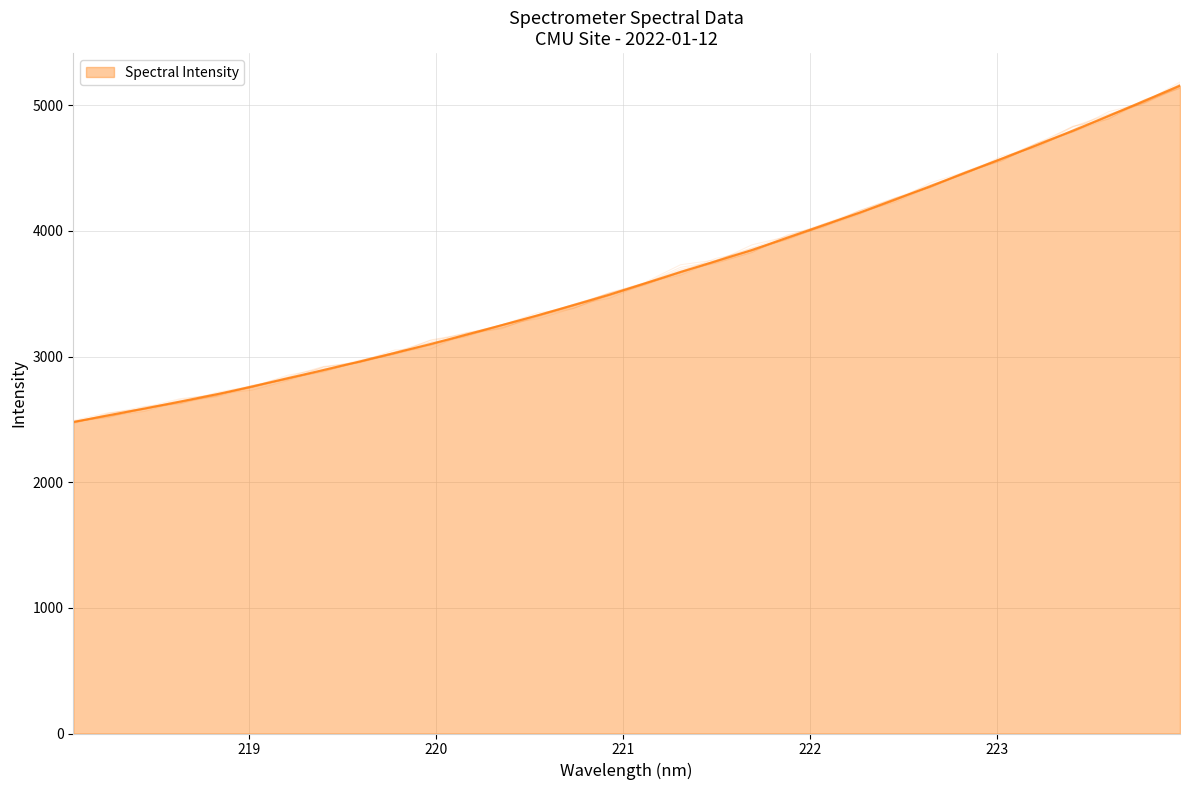

What is the greatest value displayed?

5157.6